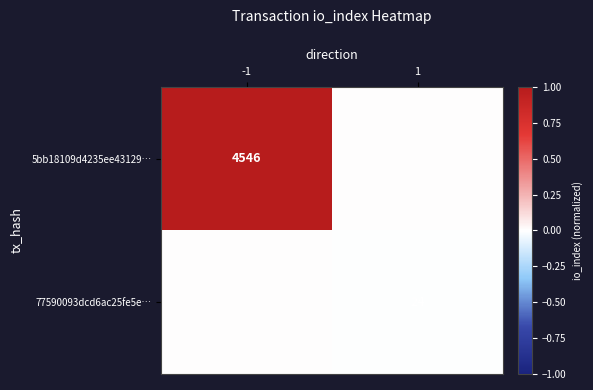

The 77590093dcd6ac25fe5e… series shows 24 at 1. True or false?

True